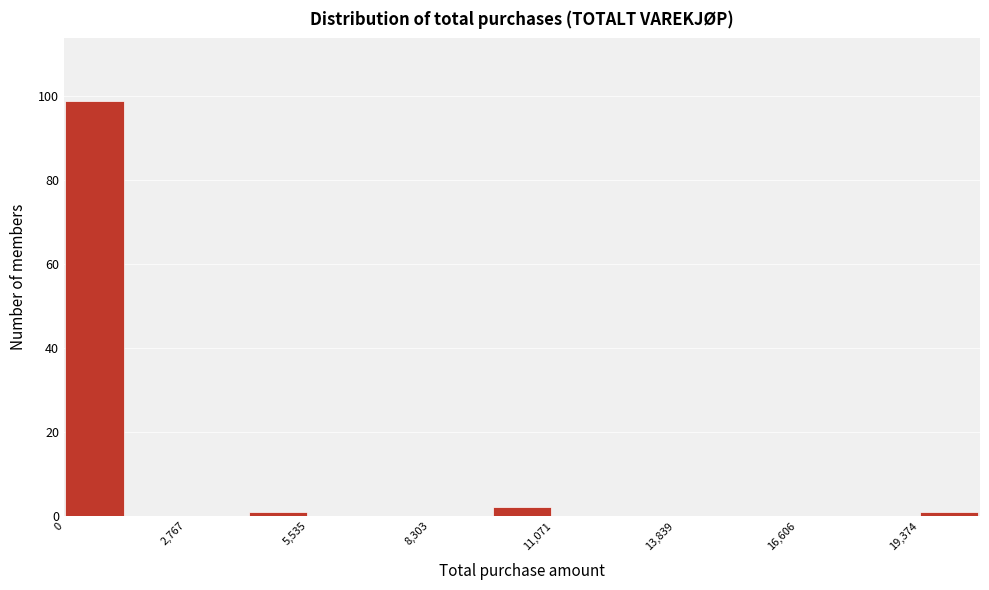

Around what value on the x-axis is the tallest bar? Give the approximate position of its centre, as read against the axis.

500